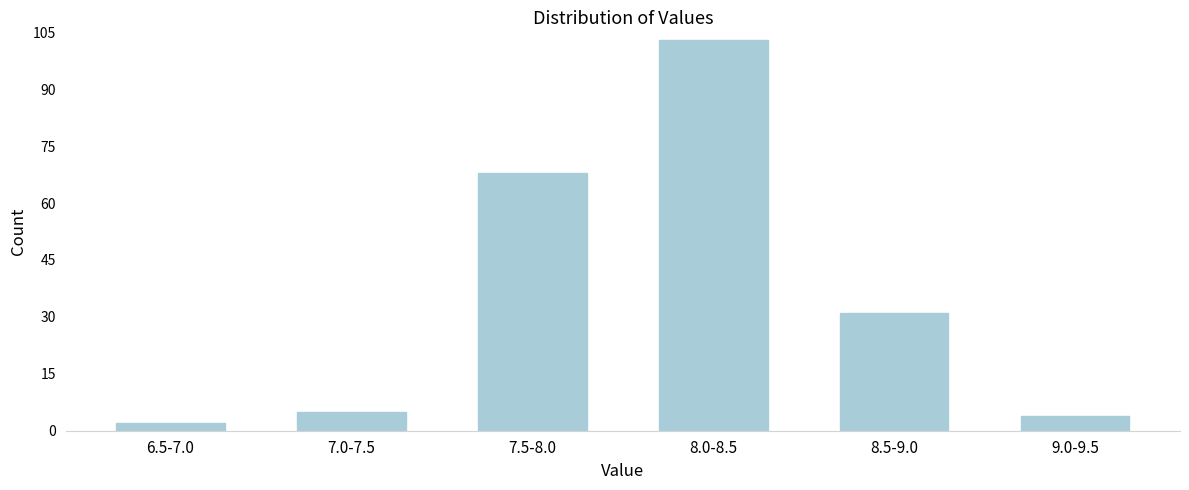

Reading left to right, extract all data points from this chart.

6.5-7.0=2	7.0-7.5=5	7.5-8.0=68	8.0-8.5=103	8.5-9.0=31	9.0-9.5=4